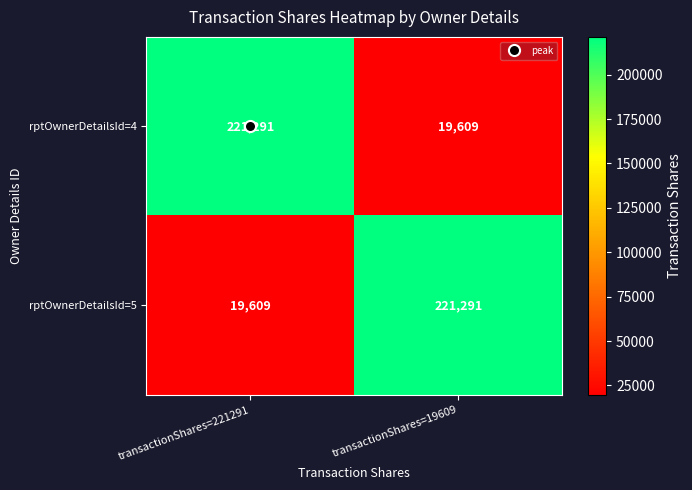

What is the spread (max minus min) of values at transactionShares=221291?

201682